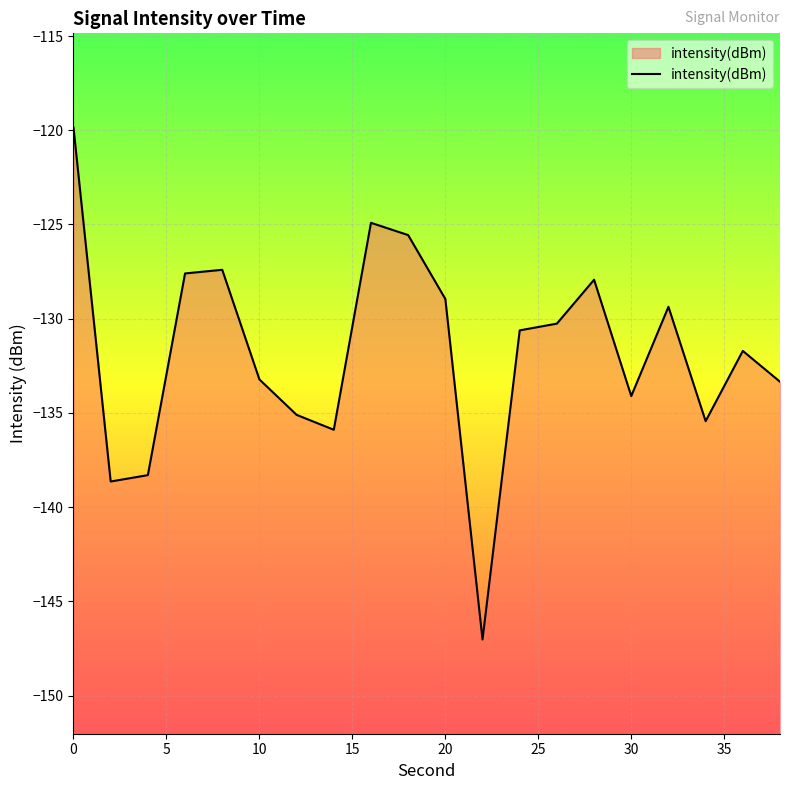

What is the greatest value displayed?

-119.9